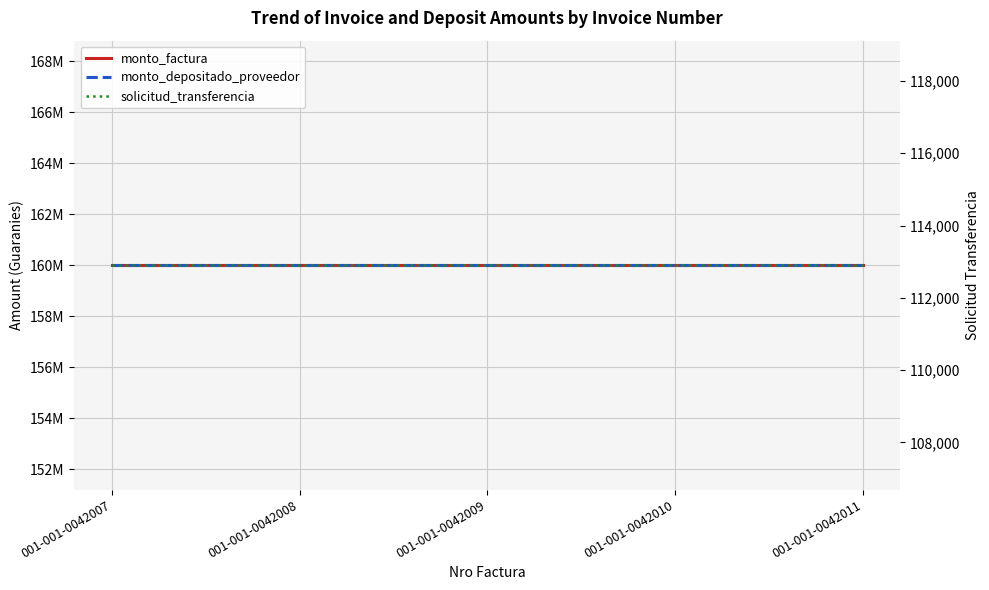

True or false: solicitud_transferencia and monto_factura cross at least once.

False